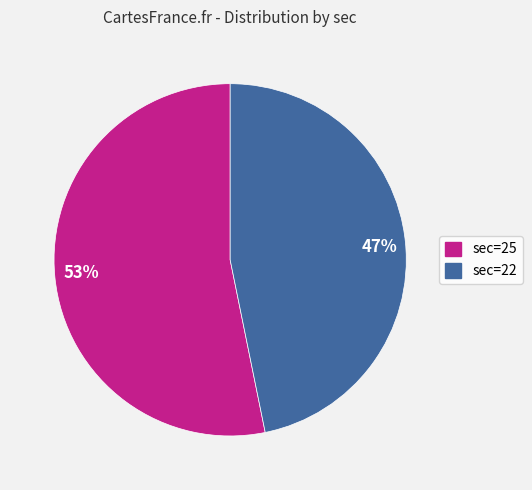

Which slice is the smallest?

47%